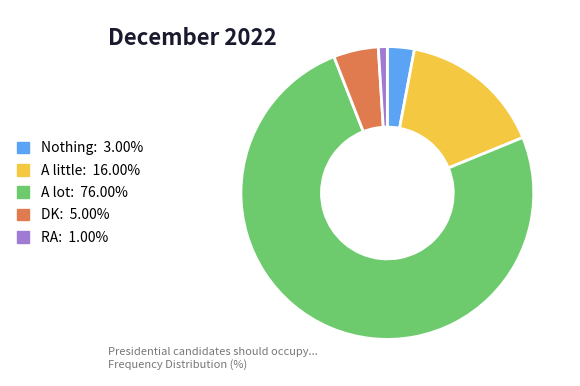

How many slices are in this pie chart?

5